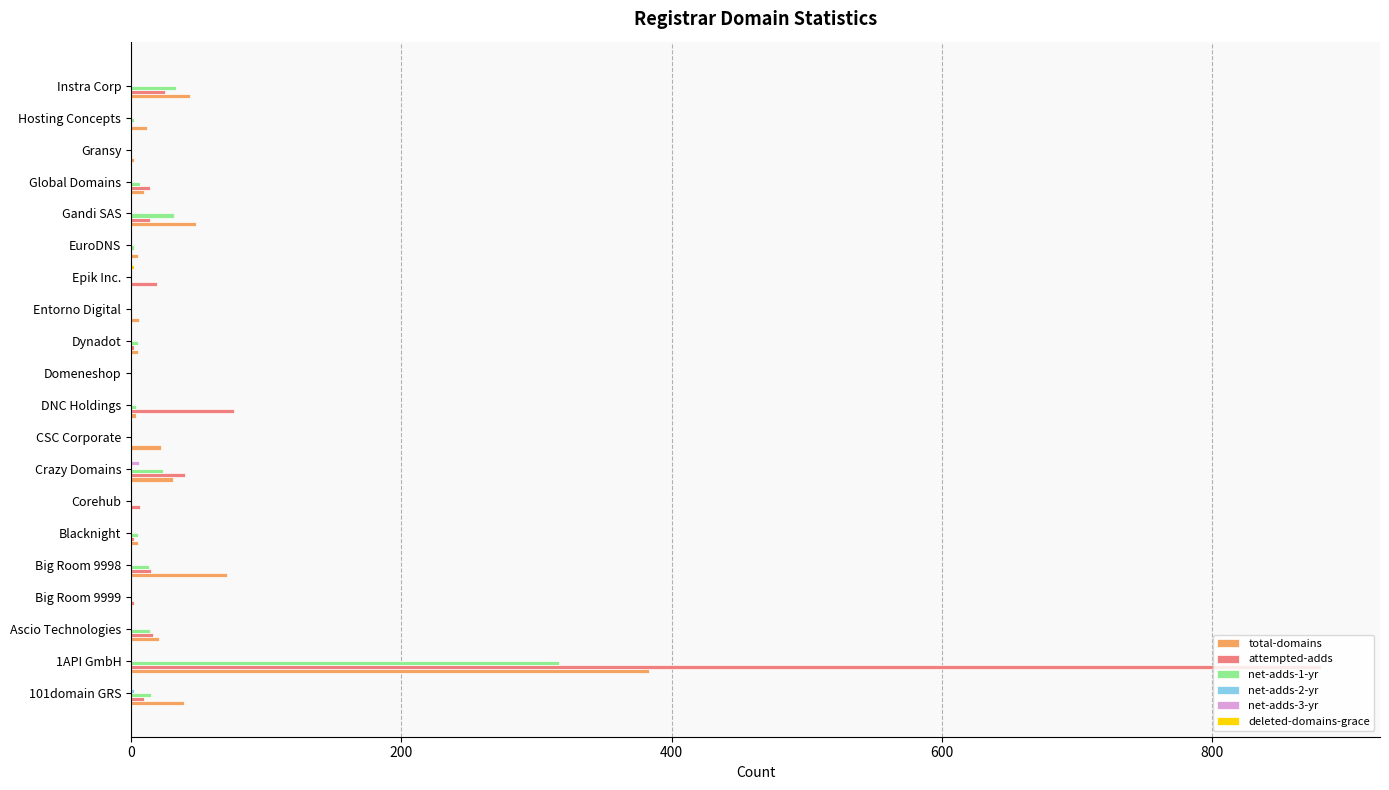

What is the maximum value shown in the chart?

880